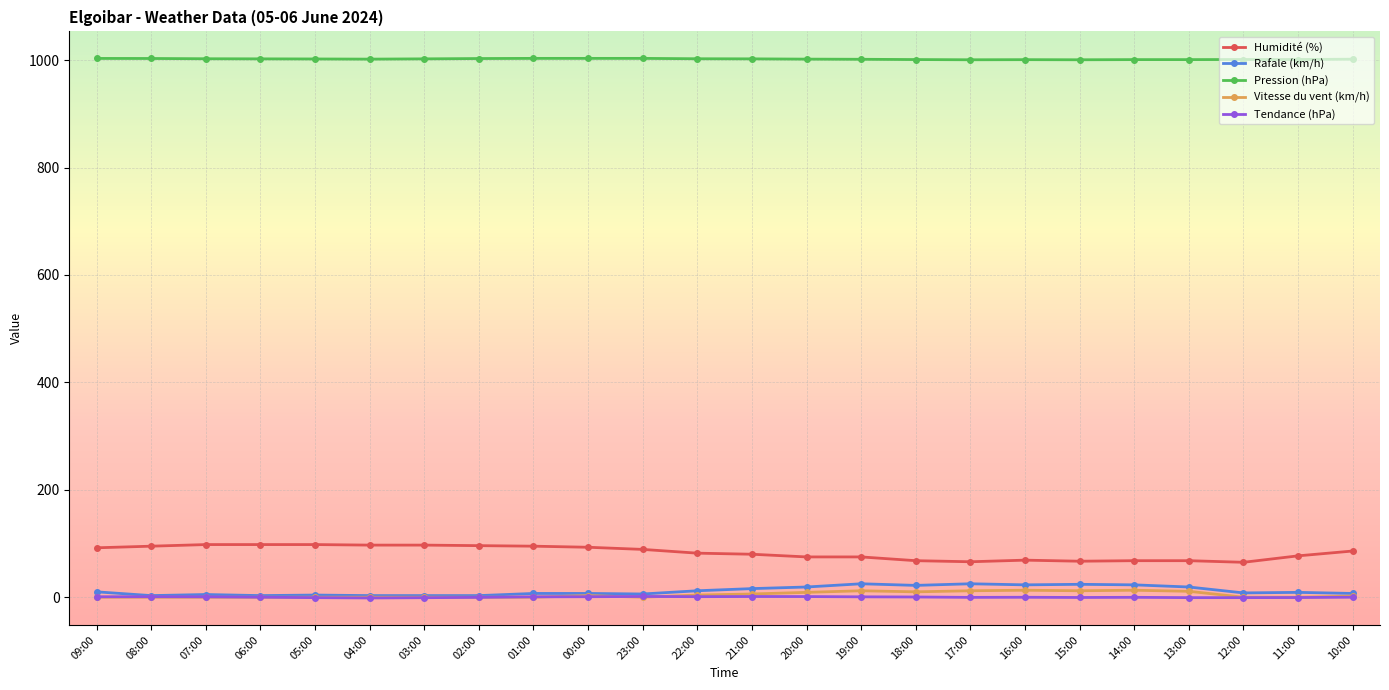

What is the difference between the maximum and minimum values in the Pression (hPa) series?

2.6